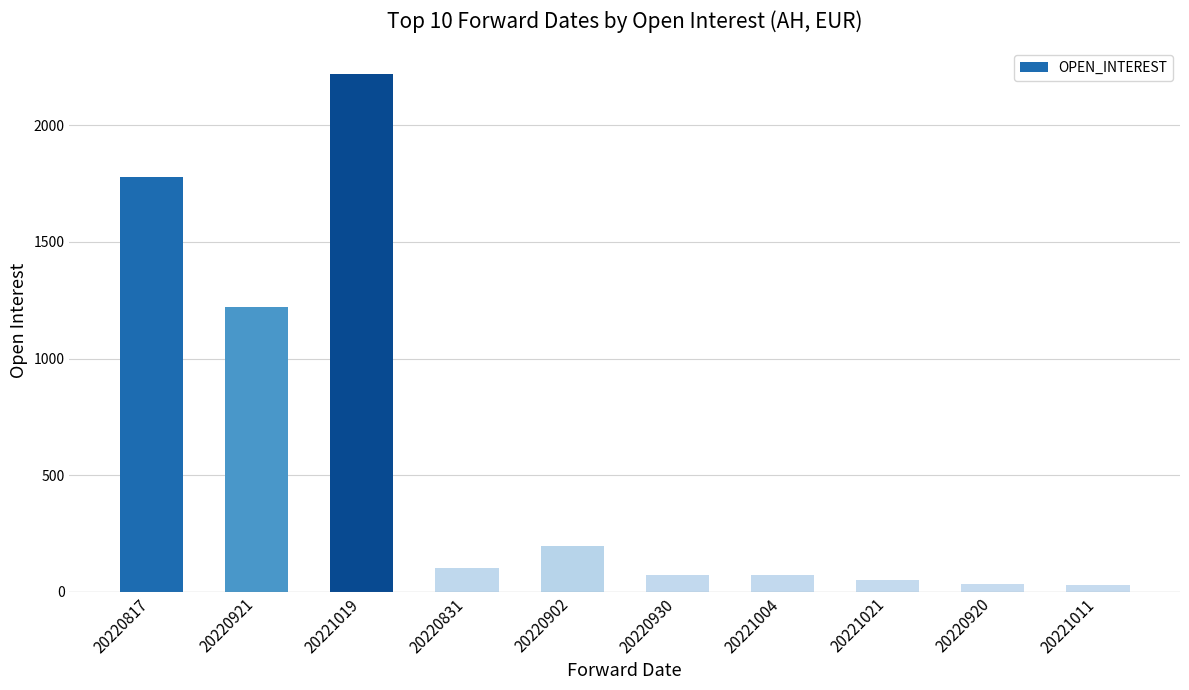

Are the bars horizontal?

No